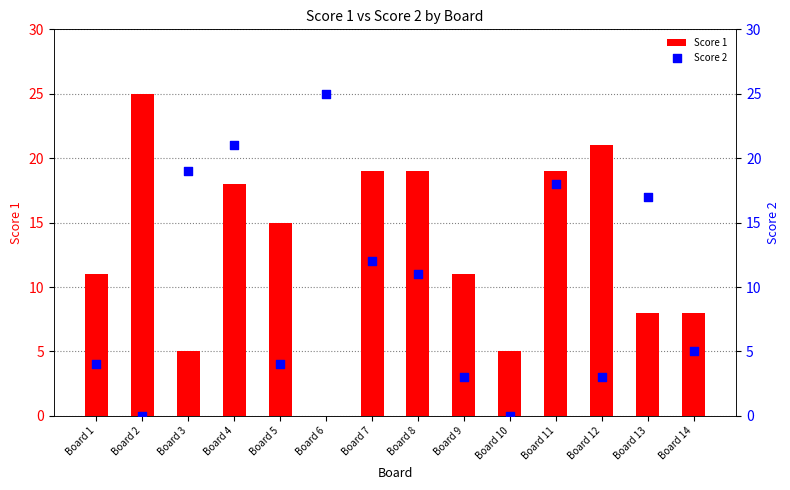

Which series has the largest Y range (max minus min)?

Score 1